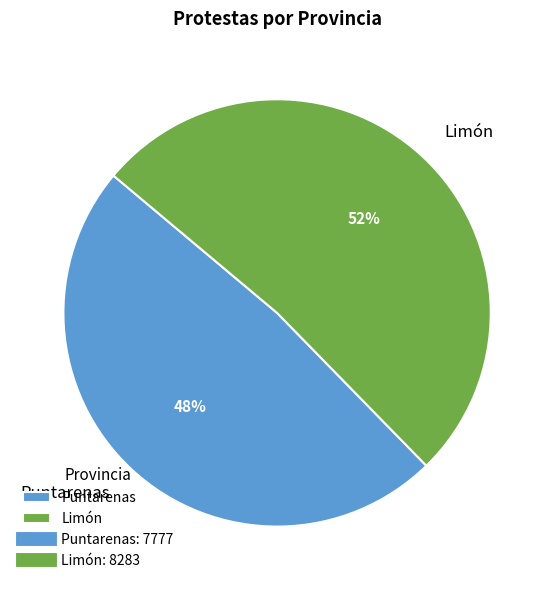

Is the sum of Limón and Puntarenas greater than half?

Yes